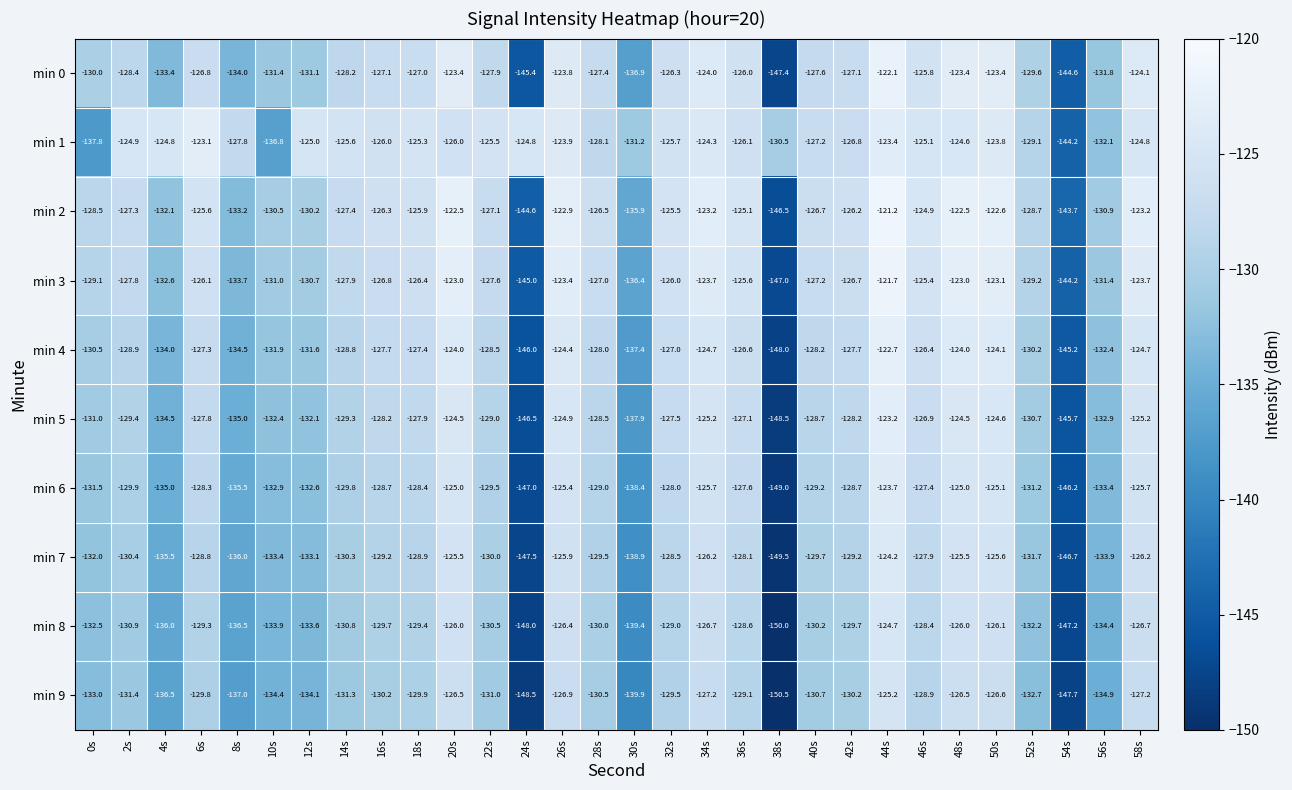

What is the difference between the maximum and second lowest values in the min 7 series?

23.3